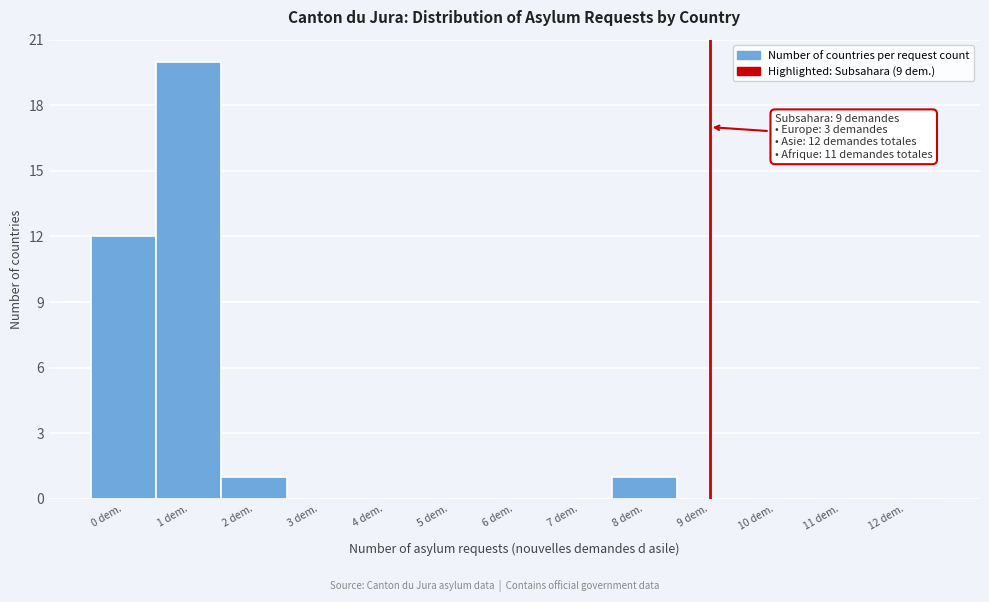

Reading right to left, what are all the values shown in this chart?

12 dem.=0	11 dem.=0	10 dem.=0	9 dem.=0	8 dem.=1	7 dem.=0	6 dem.=0	5 dem.=0	4 dem.=0	3 dem.=0	2 dem.=1	1 dem.=20	0 dem.=12